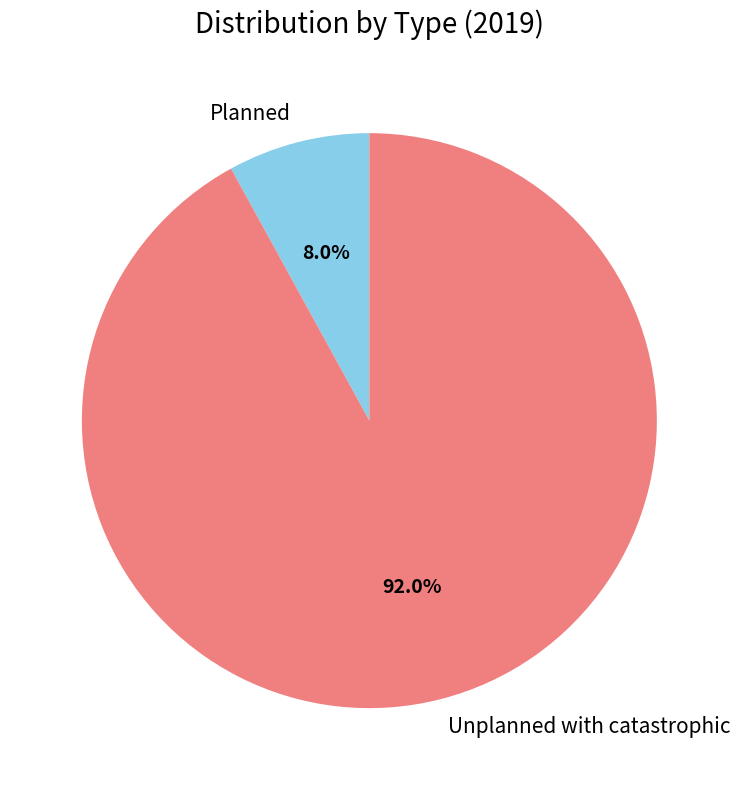

To the nearest percent, what percentage of the pie is Unplanned with catastrophic?

92%